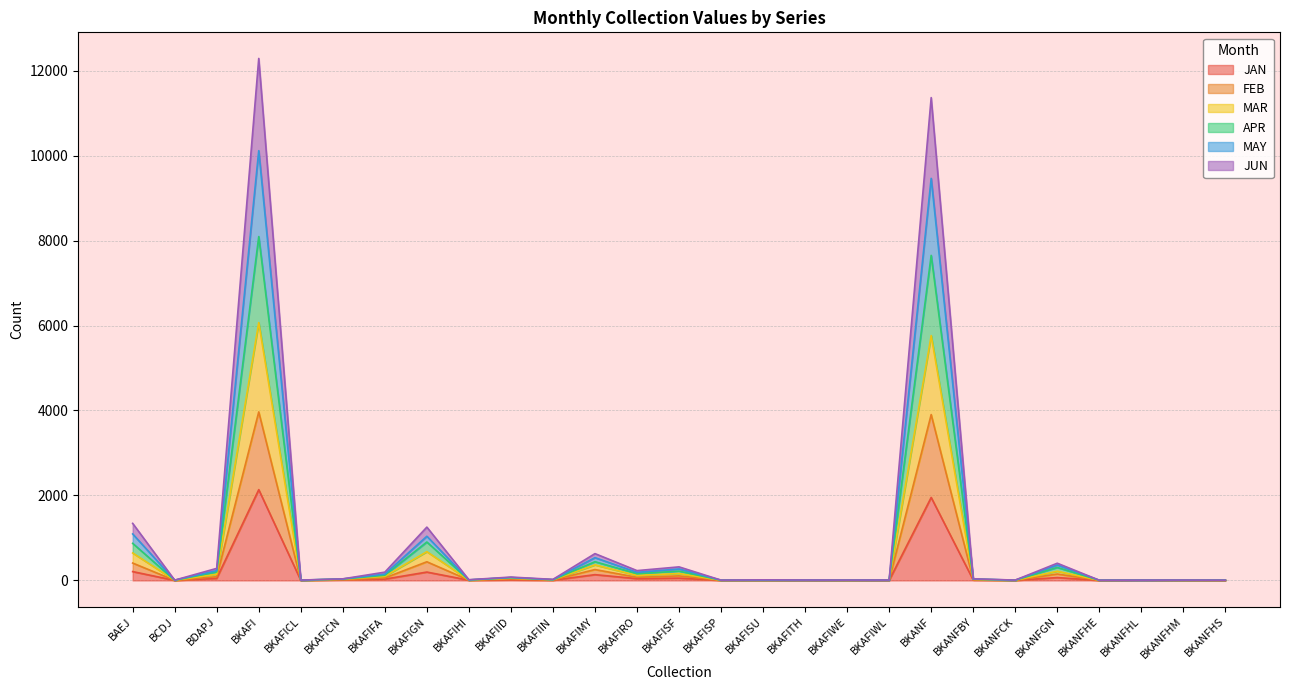

What is the highest value of the JAN series?

2137